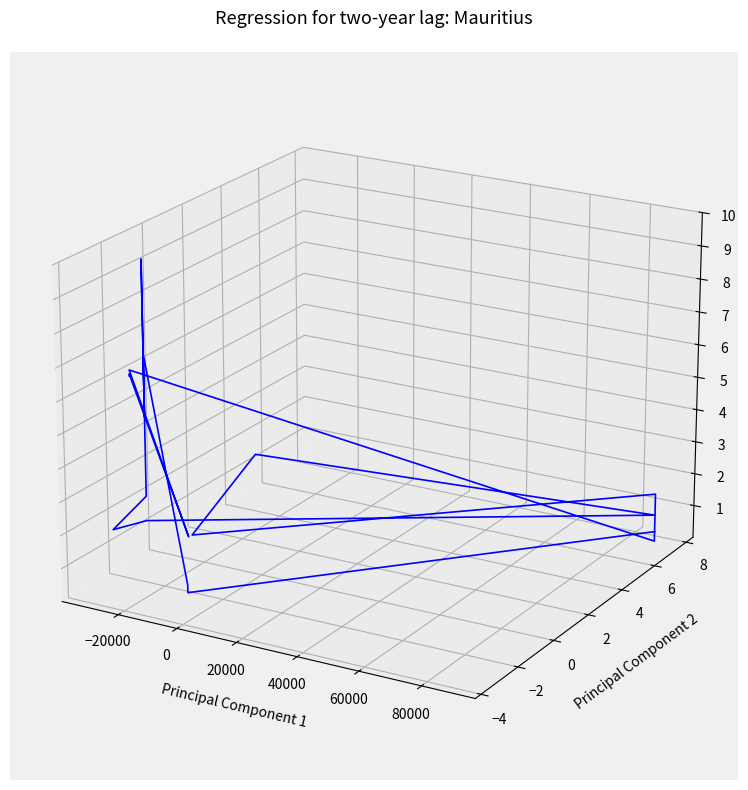

What is the difference between the maximum and second lowest values?

0.1